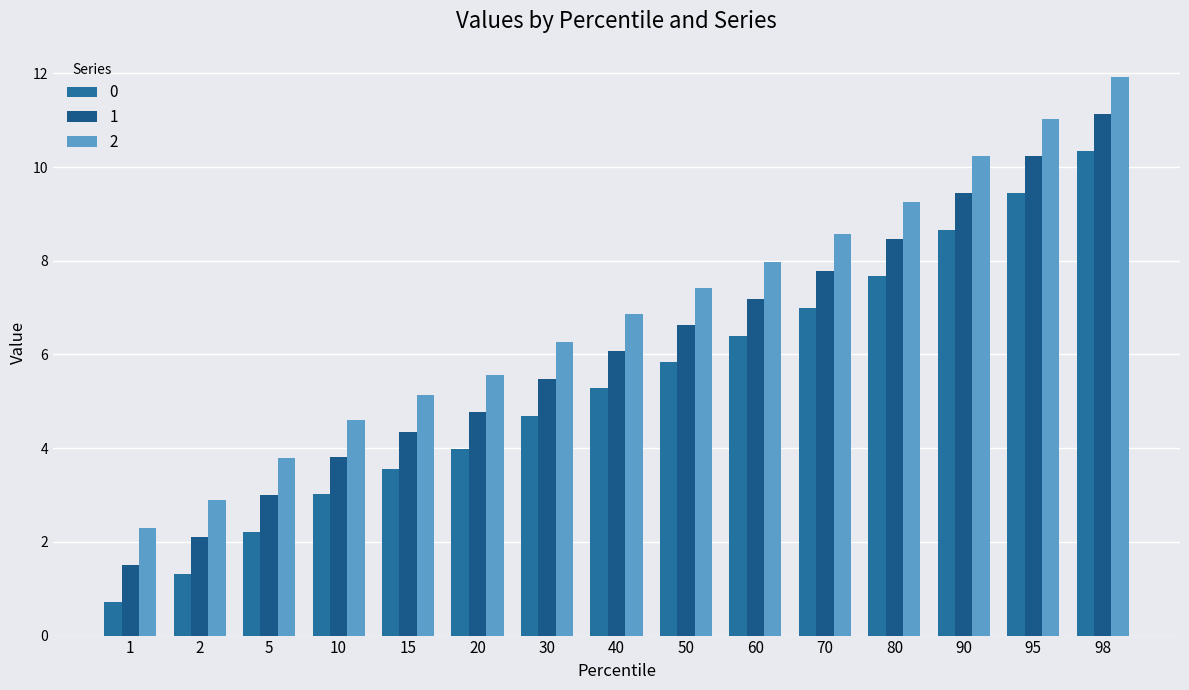

What value does the 0 series have at 90?

8.6